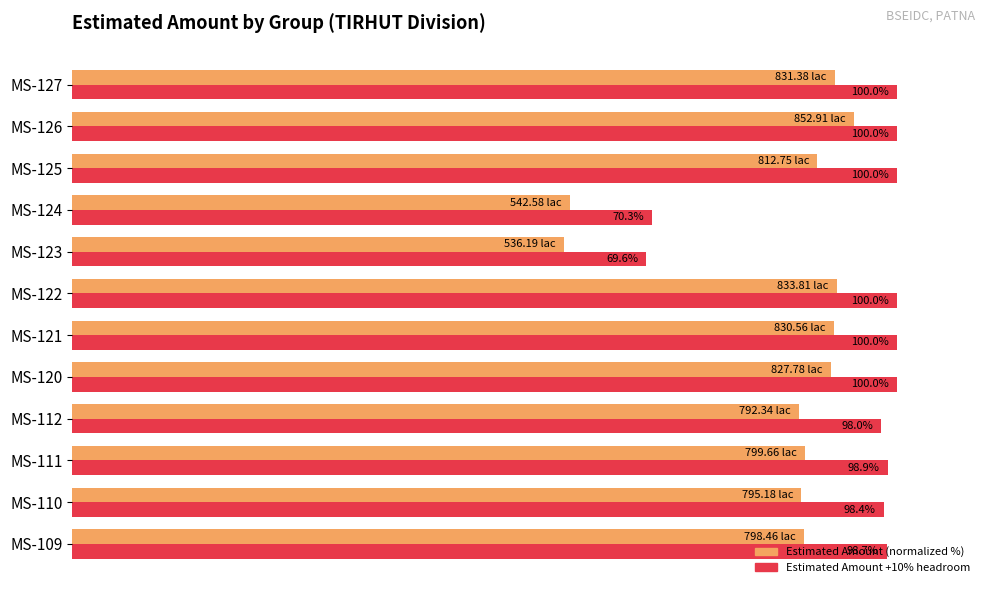

Which series has the largest range (max minus min)?

Estimated Amount (normalized %)